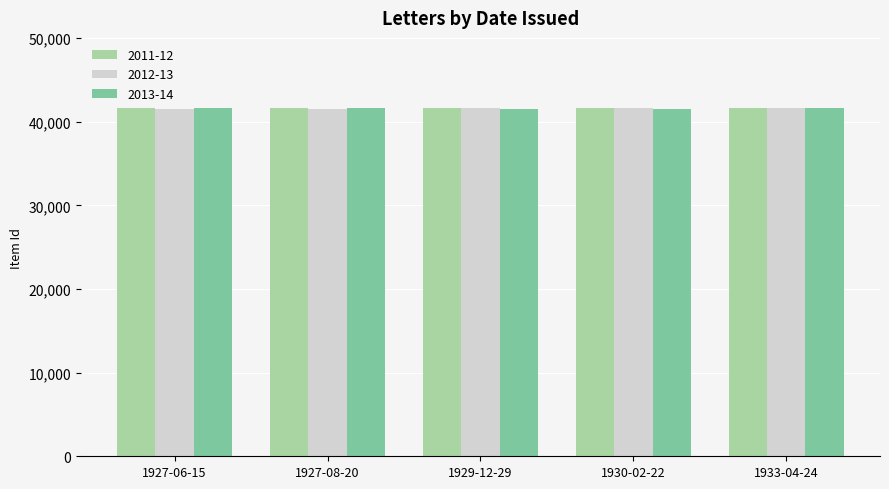

How many bars are there in total?

15